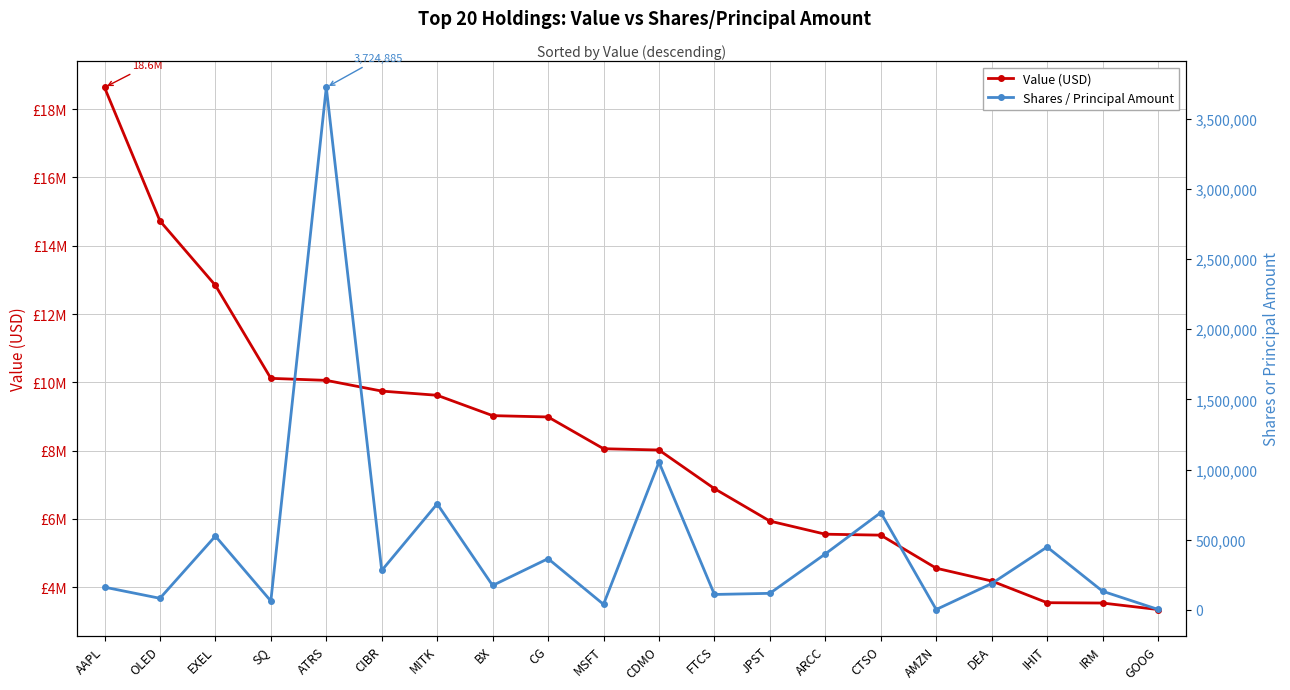

True or false: Value (USD) and Shares / Principal Amount intersect in this chart.

False